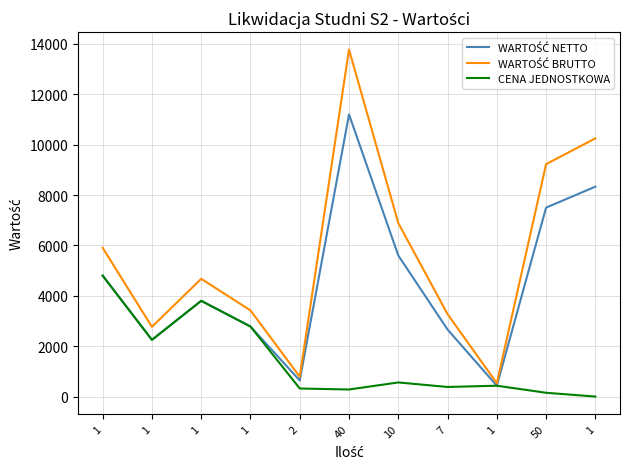

Where does the WARTOŚĆ BRUTTO series first go above 4674?

1